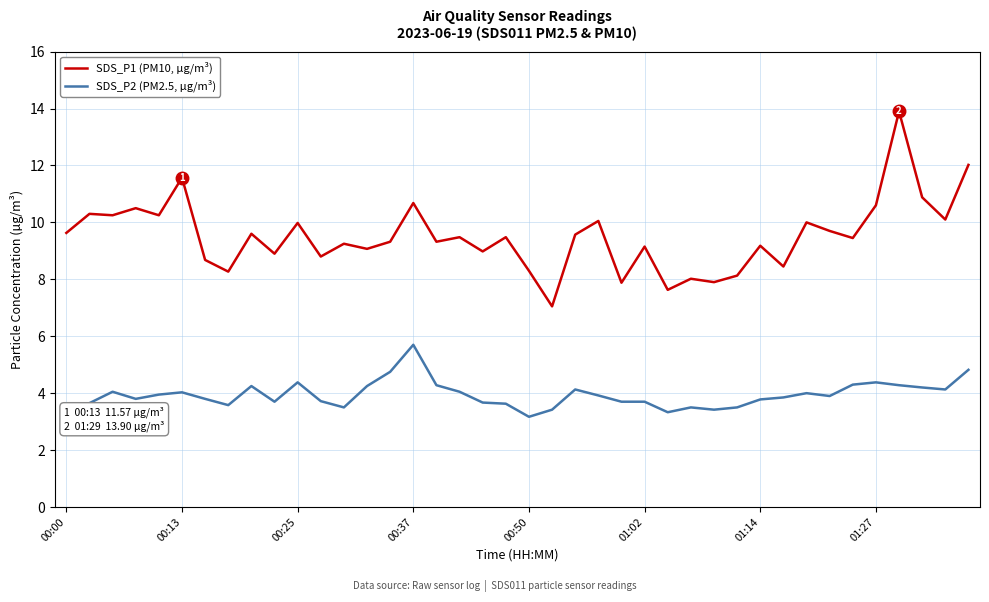

What is the smallest value displayed?

3.2